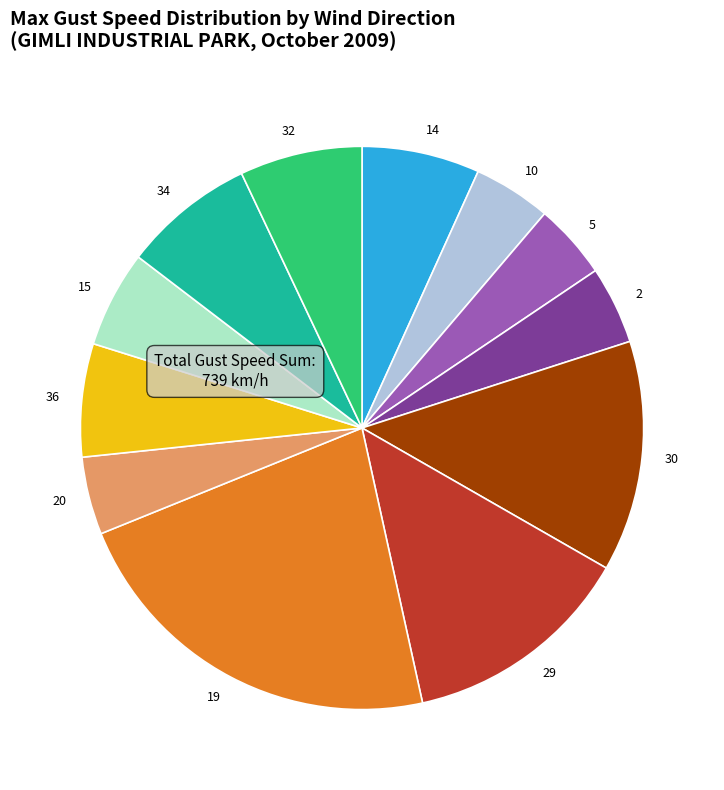

Is there any slice that represents more than half of the pie?

No